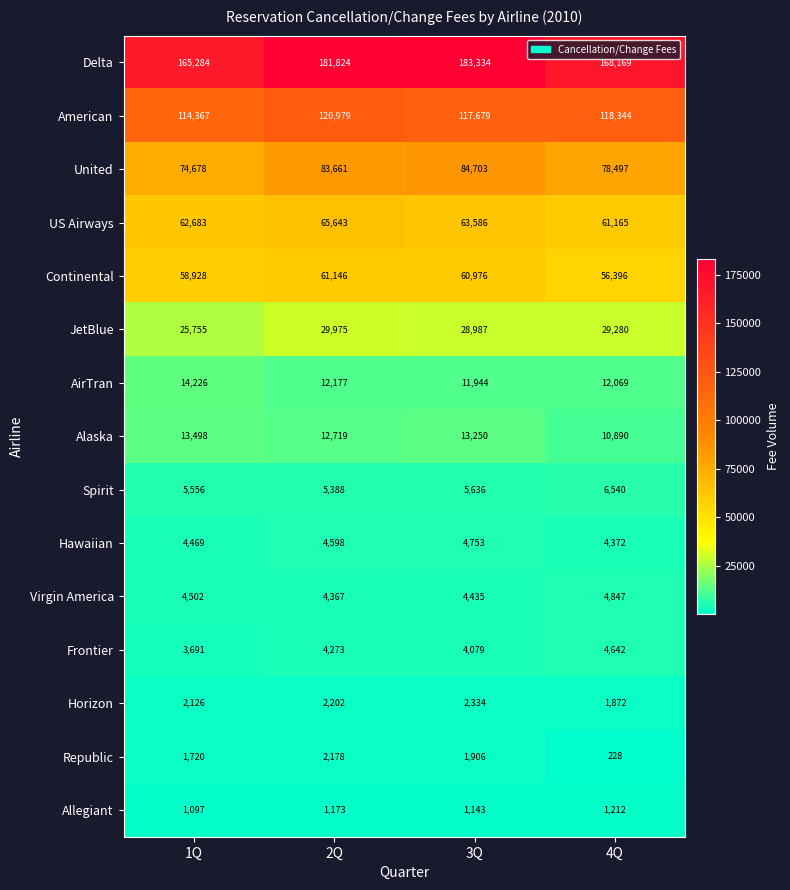

Between 2Q and 3Q, which series saw the biggest shift?

American